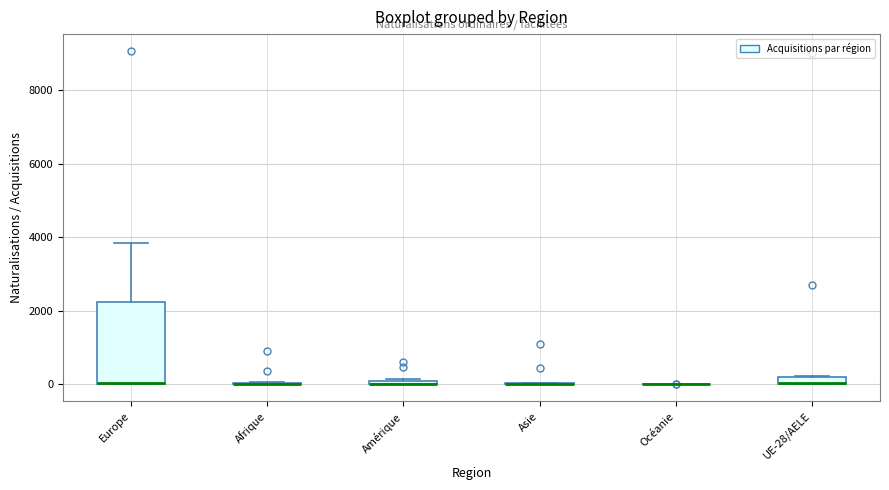

Where is the lower edge of the box for Europe on the y-axis? The values are not printed on the chart, so give them approximately, as read against the axis.

0